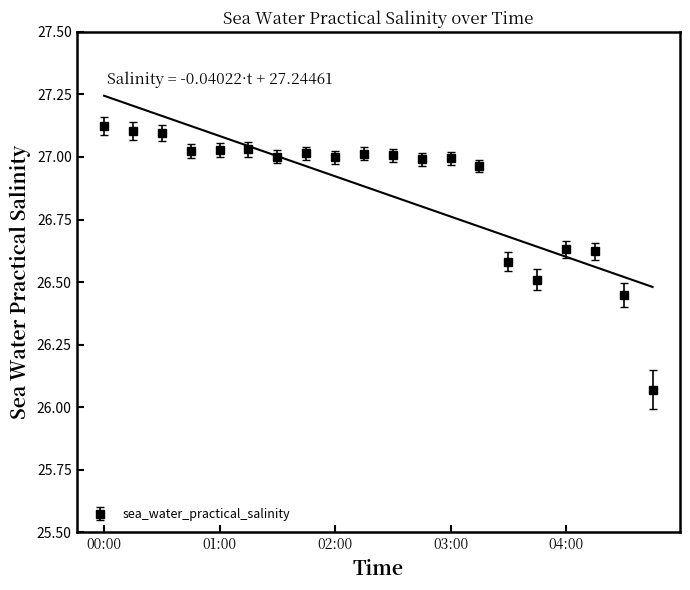

The sea_water_practical_salinity series shows 42.4 at 04:00. True or false?

False